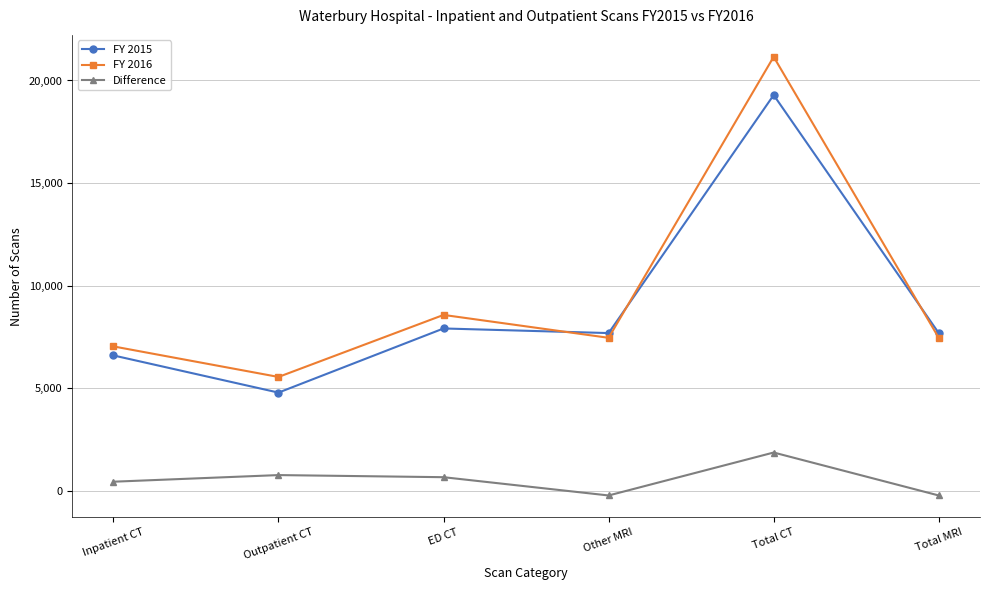

Reading left to right, list all the values displayed in this chart.

FY 2015: 6596	4784	7911	7686	19291	7686
FY 2016: 7036	5547	8571	7455	21154	7455
Difference: 440	763	660	-231	1863	-231